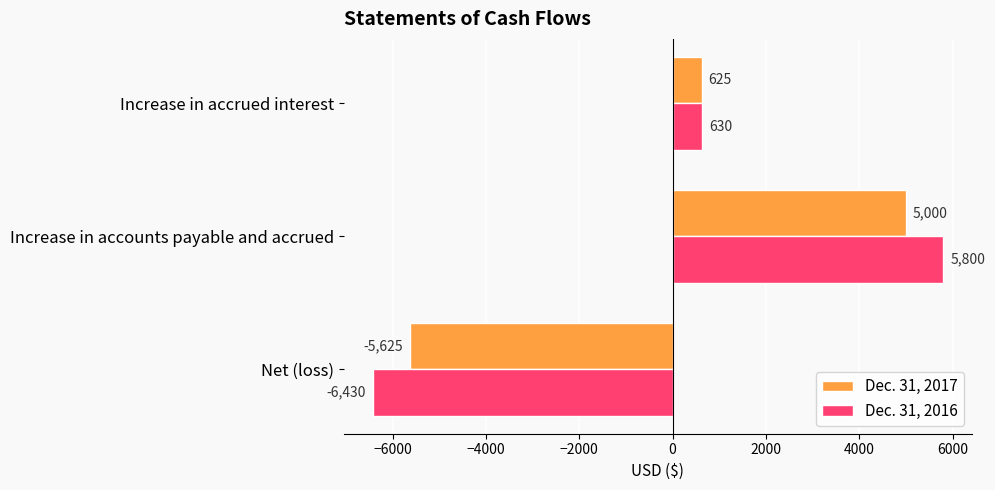

What is the maximum value shown in the chart?

5800